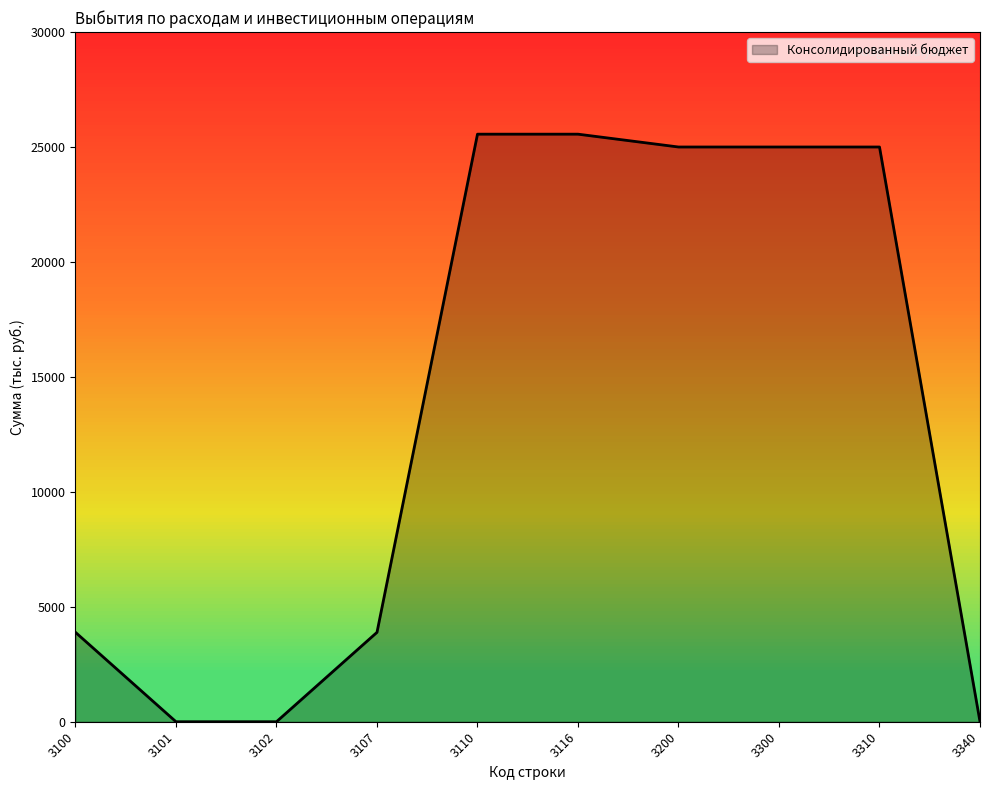

True or false: the data shows 12271.0 at 3110.

False